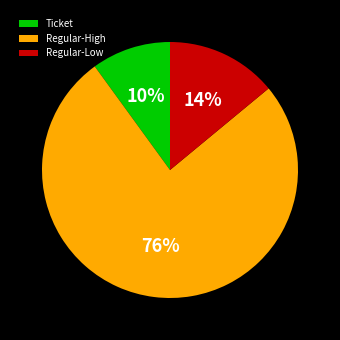

The Ticket slice represents 4% of the pie. True or false?

False